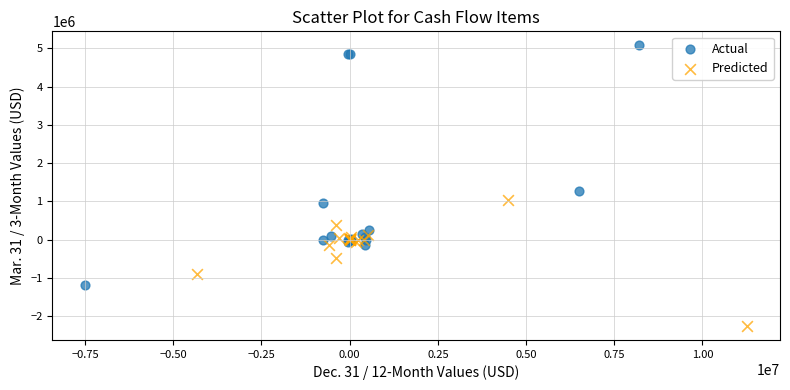

Which series has the largest Y range (max minus min)?

Actual